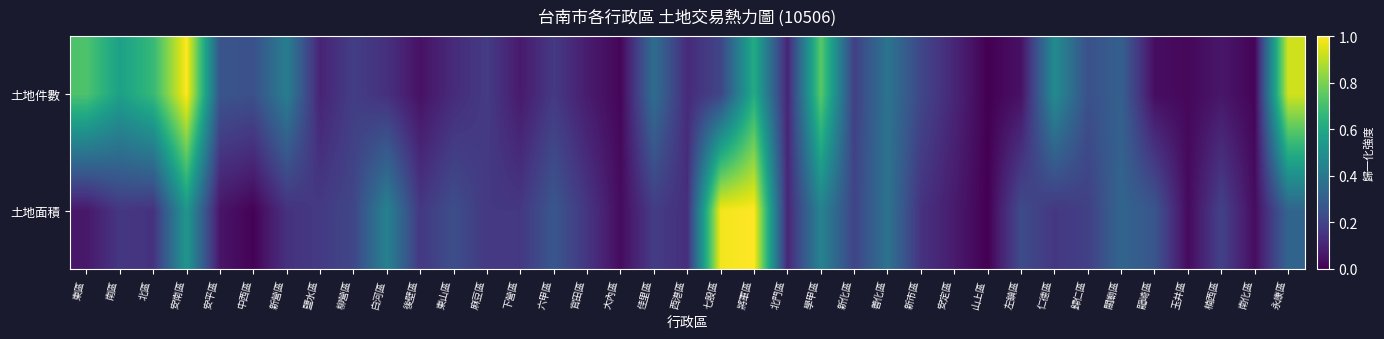

Reading left to right, transcribe all the data shown in this chart.

土地件數: 東區=0.7	南區=0.6	北區=0.7	安南區=1.0	安平區=0.3	中西區=0.2	新營區=0.4	鹽水區=0.1	柳營區=0.2	白河區=0.1	後壁區=0.0	東山區=0.1	麻豆區=0.2	下營區=0.1	六甲區=0.2	官田區=0.1	大內區=0.0	佳里區=0.4	西港區=0.1	七股區=0.2	將軍區=0.6	北門區=0.1	學甲區=0.7	新化區=0.2	善化區=0.4	新市區=0.2	安定區=0.1	山上區=0.0	左鎮區=0.0	仁德區=0.5	歸仁區=0.2	關廟區=0.3	龍崎區=0.0	玉井區=0.0	楠西區=0.1	南化區=0.0	永康區=0.9
土地面積: 東區=0.1	南區=0.2	北區=0.1	安南區=0.5	安平區=0.1	中西區=0.0	新營區=0.1	鹽水區=0.2	柳營區=0.2	白河區=0.4	後壁區=0.2	東山區=0.2	麻豆區=0.2	下營區=0.2	六甲區=0.3	官田區=0.2	大內區=0.0	佳里區=0.2	西港區=0.1	七股區=1.0	將軍區=1.0	北門區=0.1	學甲區=0.4	新化區=0.2	善化區=0.4	新市區=0.1	安定區=0.1	山上區=0.0	左鎮區=0.2	仁德區=0.2	歸仁區=0.2	關廟區=0.3	龍崎區=0.3	玉井區=0.0	楠西區=0.2	南化區=0.0	永康區=0.3